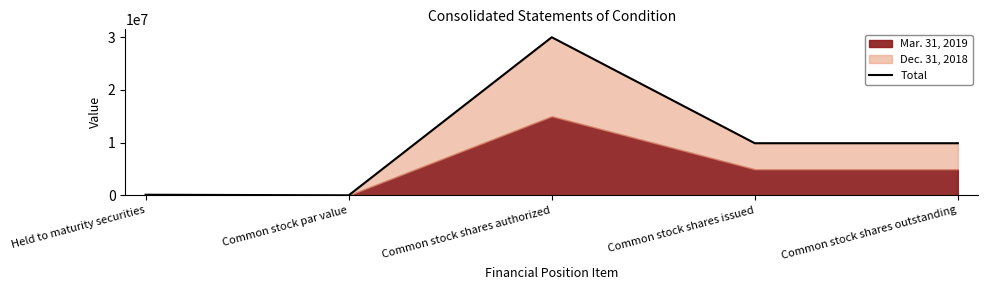

How many data points are less than 9886372?

2